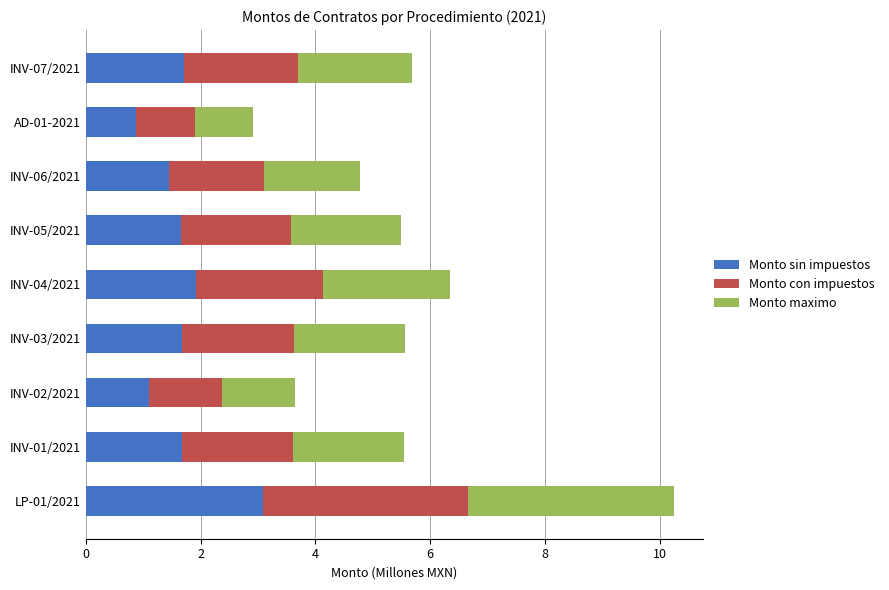

At which category is the sum across all series the highest?

LP-01/2021